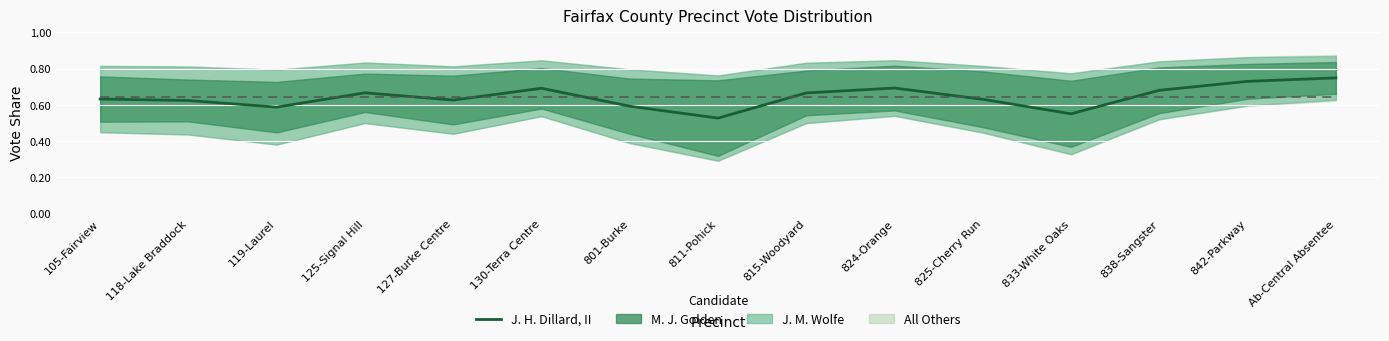

Reading right to left, transcribe all the data shown in this chart.

0.7	0.7	0.7	0.6	0.6	0.7	0.7	0.5	0.6	0.7	0.6	0.7	0.6	0.6	0.6